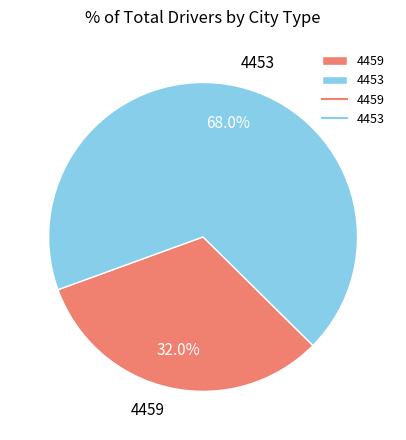

Between 4453 and 4459, which is larger?

4453